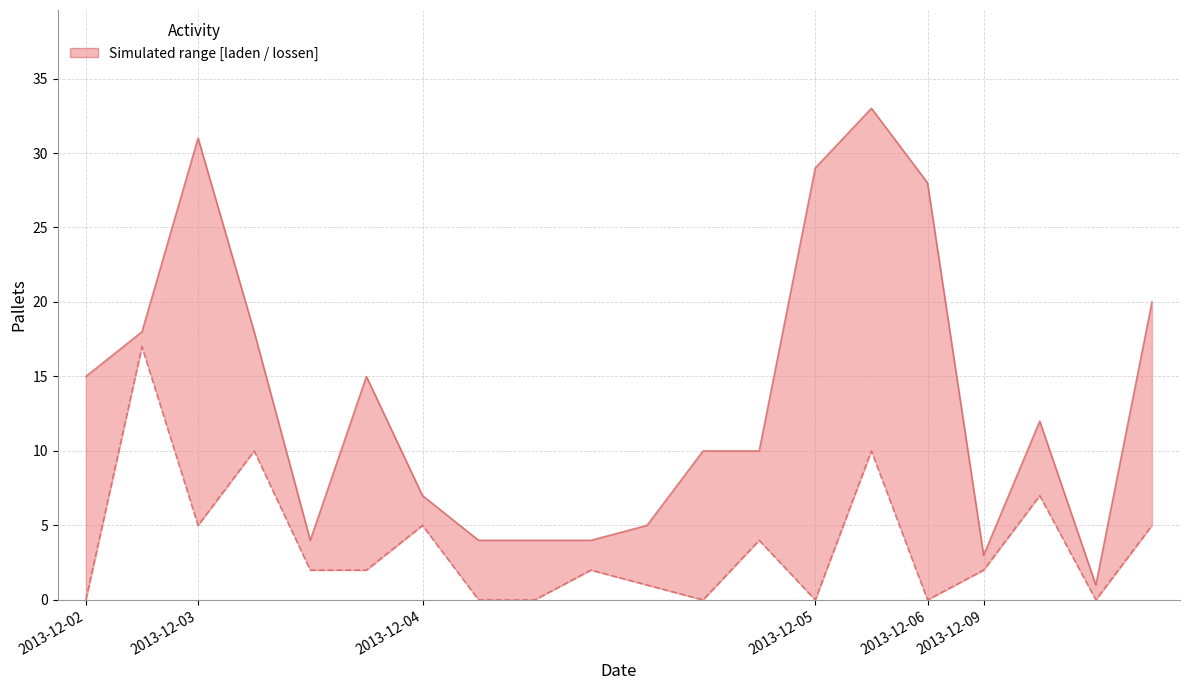

What is the sum of all Exact lossen values?

72